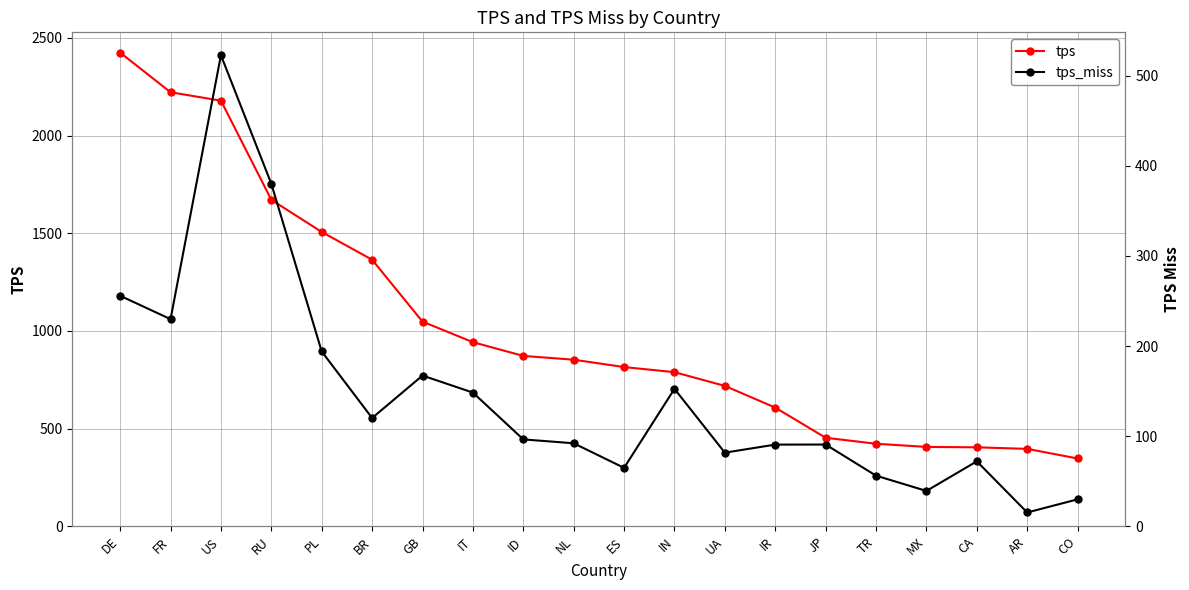

Does the chart have visible grid lines?

Yes